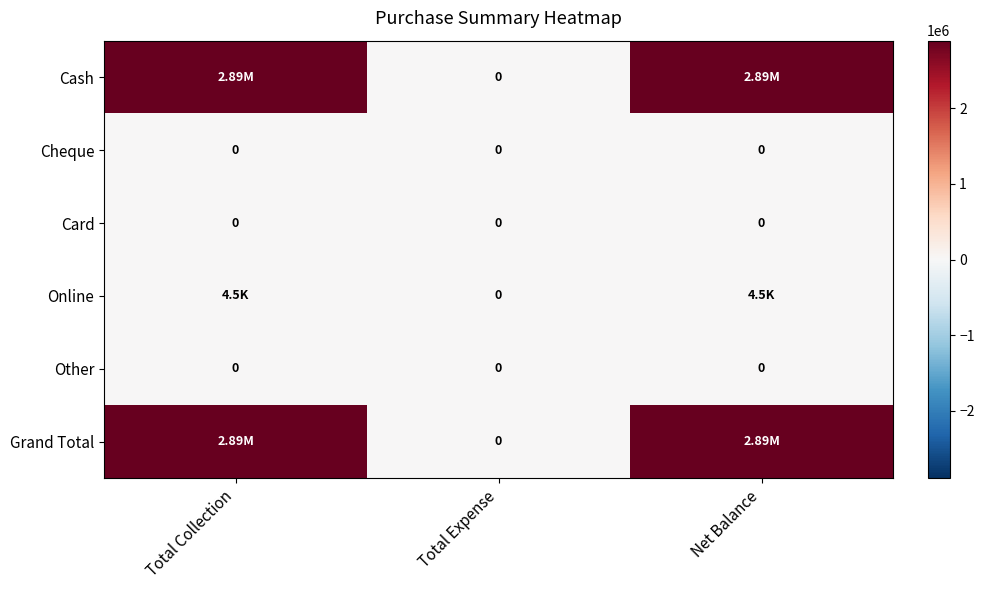

Where is Grand Total nearest to the value 1445890?

Total Collection